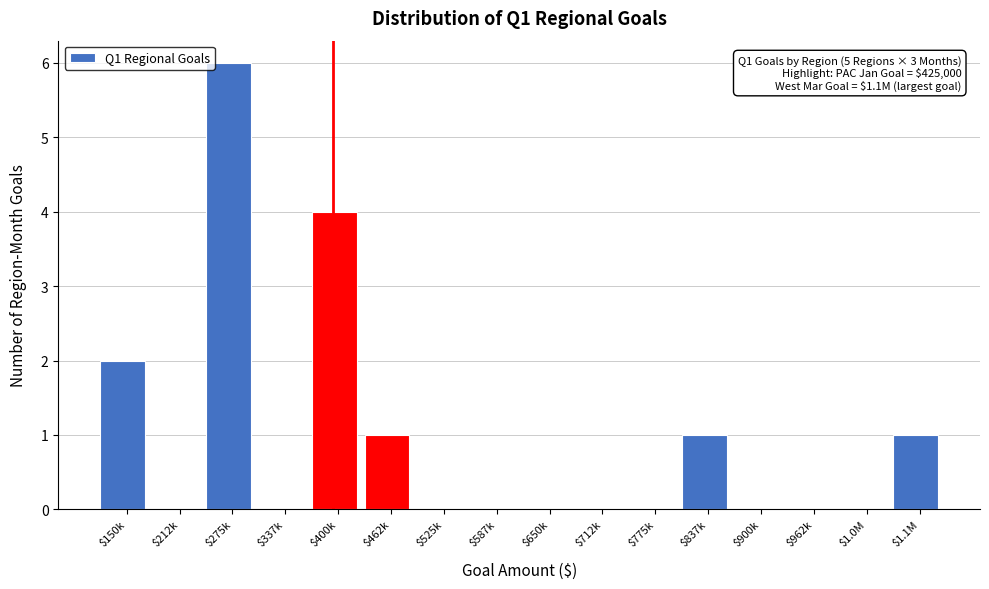

The value at $400k is 2. True or false?

False